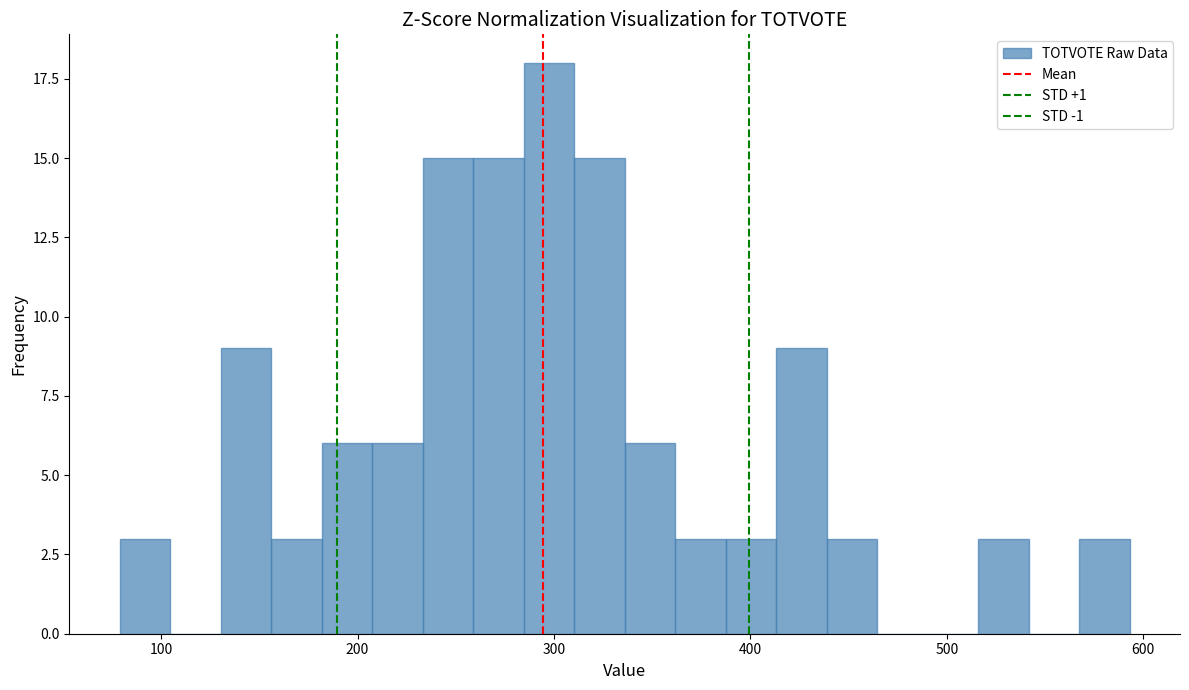

Read against the x-axis, roughly where is the centre of the tallest bar?

300